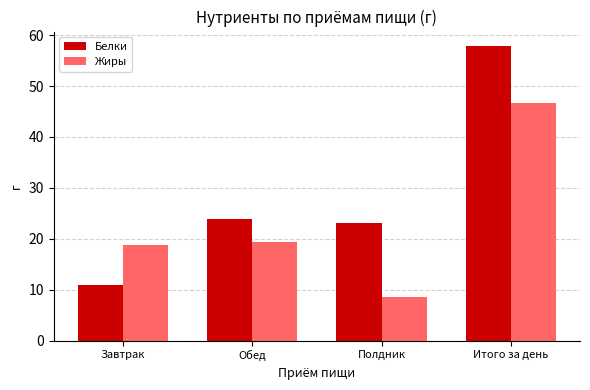

How many data points in Жиры are above 19?

2